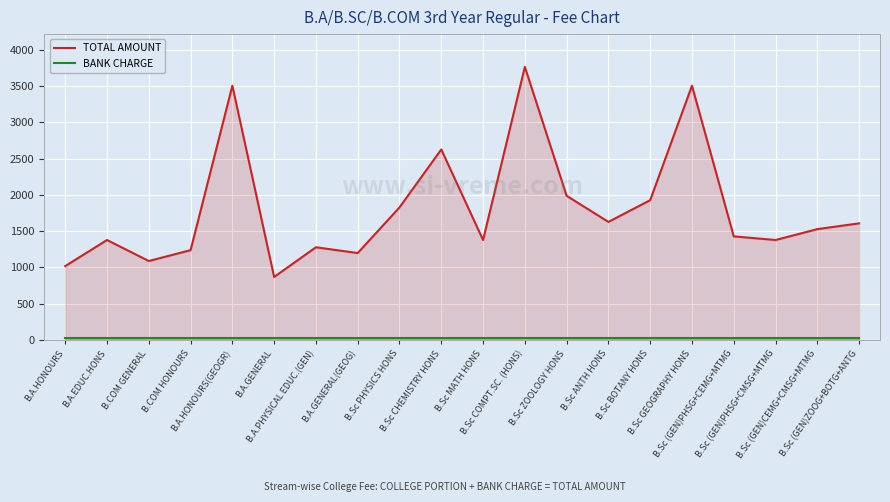

At which category does TOTAL AMOUNT reach its first local valley?

B.COM GENERAL